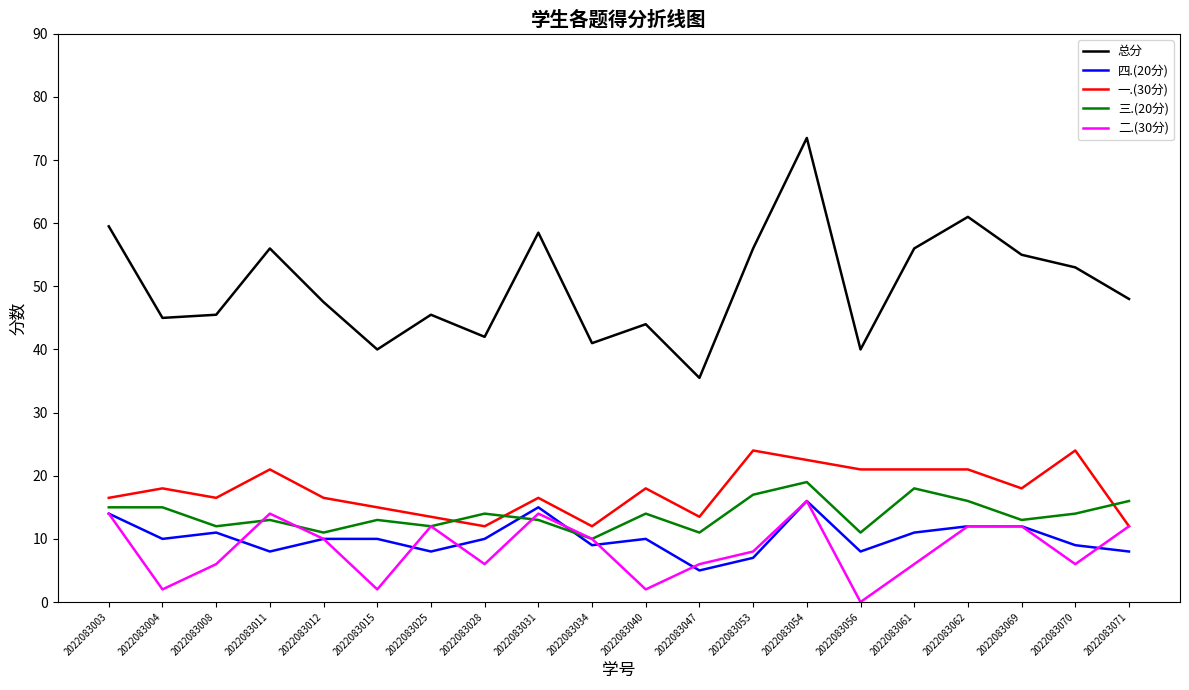

Where does the 三.(20分) series first go above 14?

2022083003